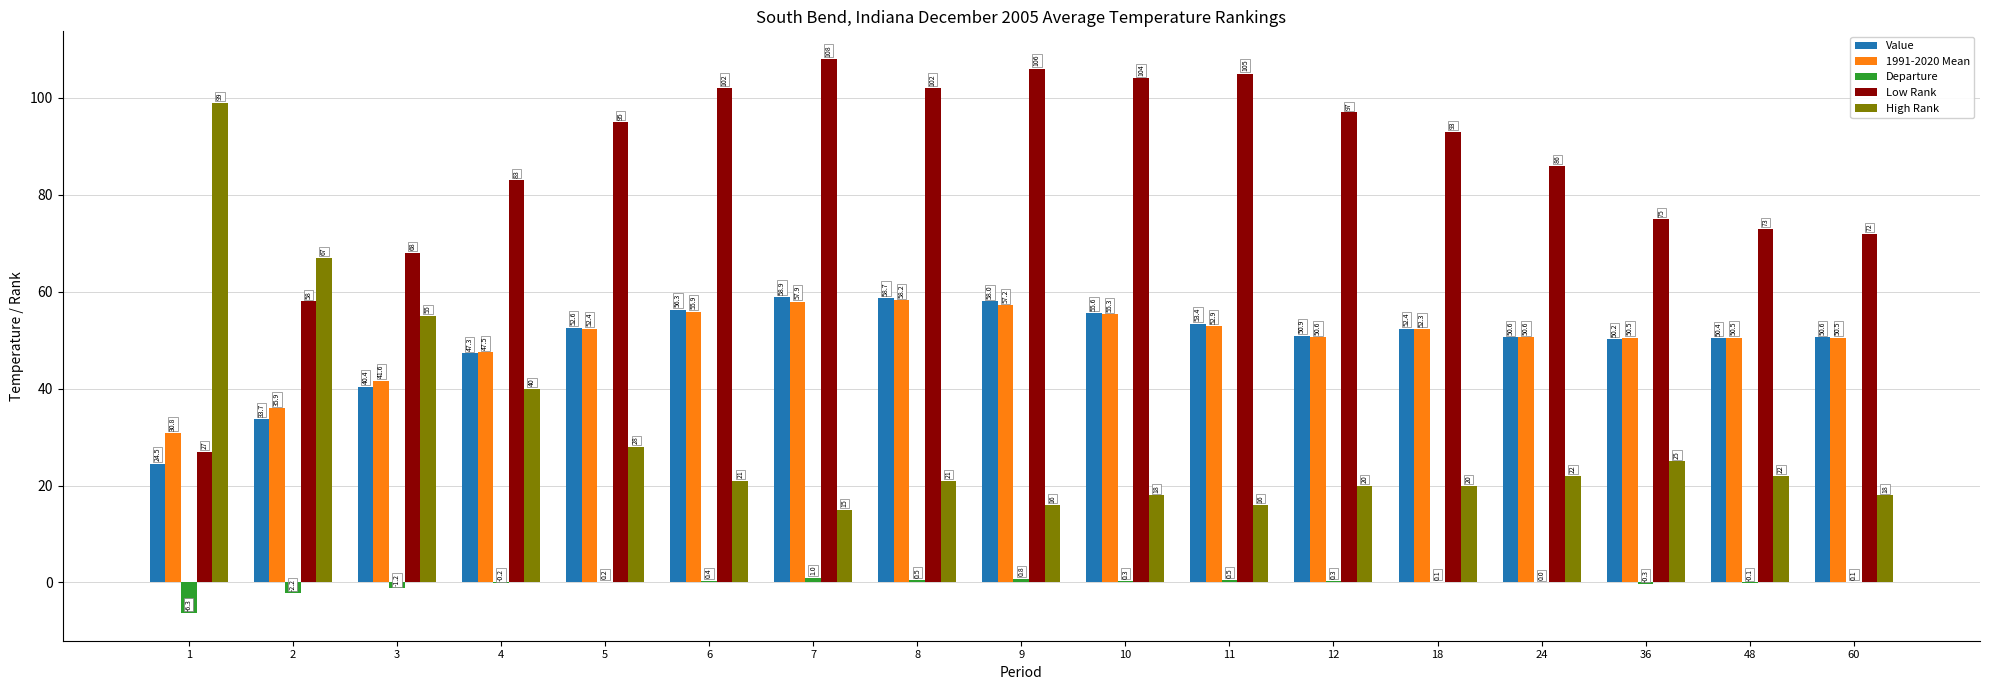

How many series are shown in this chart?

5